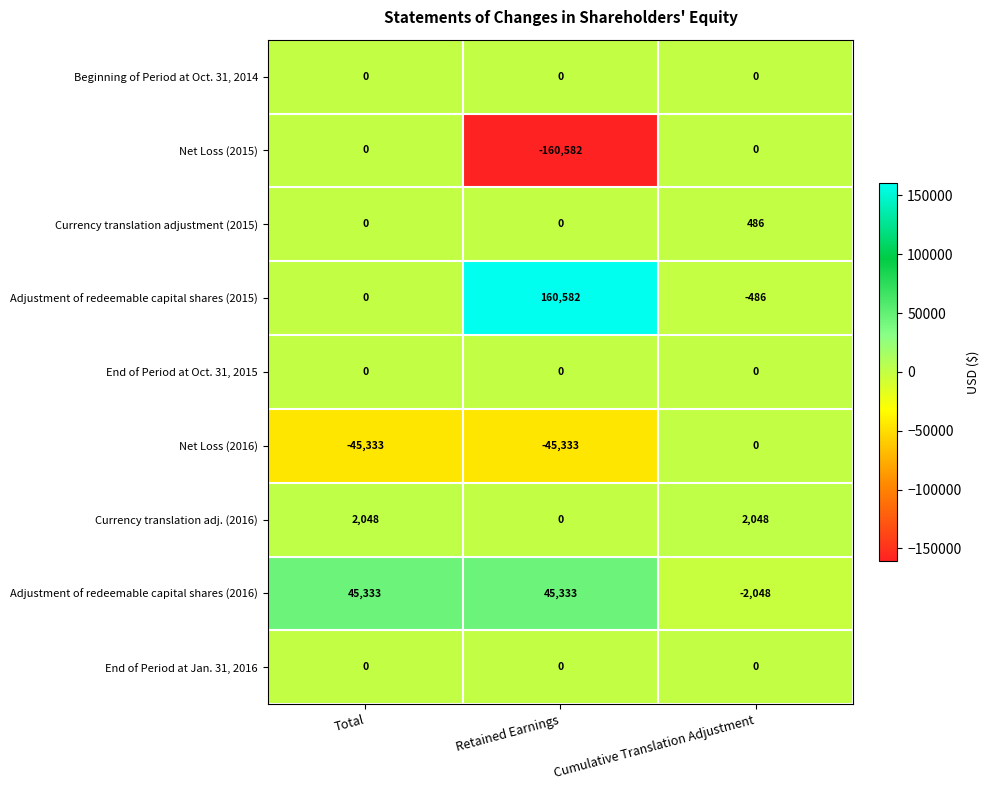

At how many categories does at least one series exceed 26440?

2